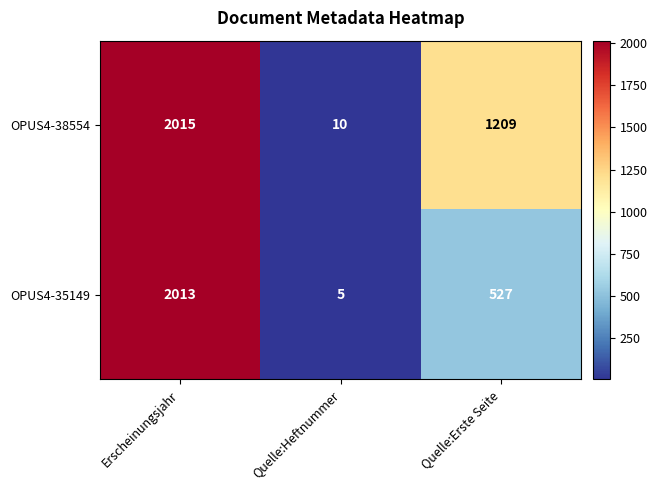

At Quelle:Heftnummer, list the series in order from smallest to largest.

OPUS4-35149, OPUS4-38554